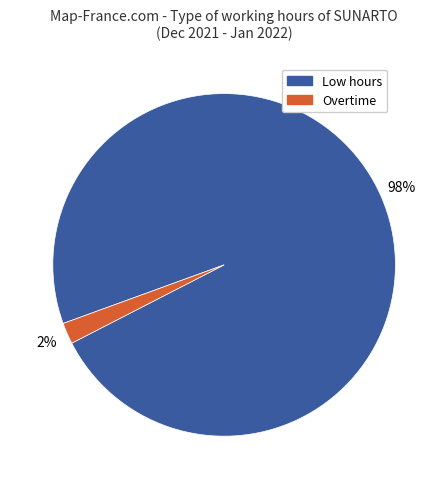

To the nearest percent, what is the average slice percentage?

50%